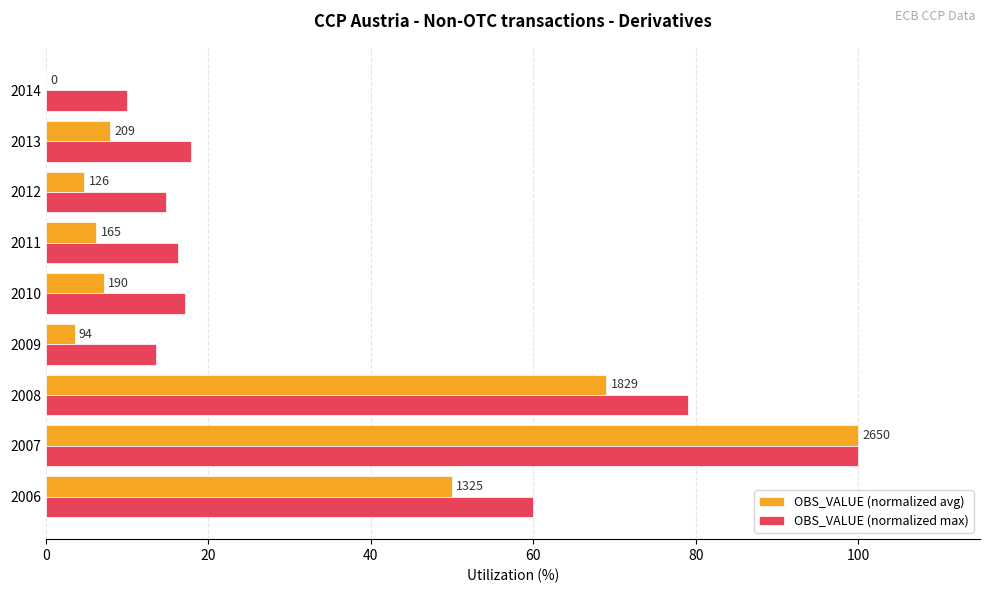

What are all the series names shown in the legend?

OBS_VALUE (normalized avg), OBS_VALUE (normalized max)